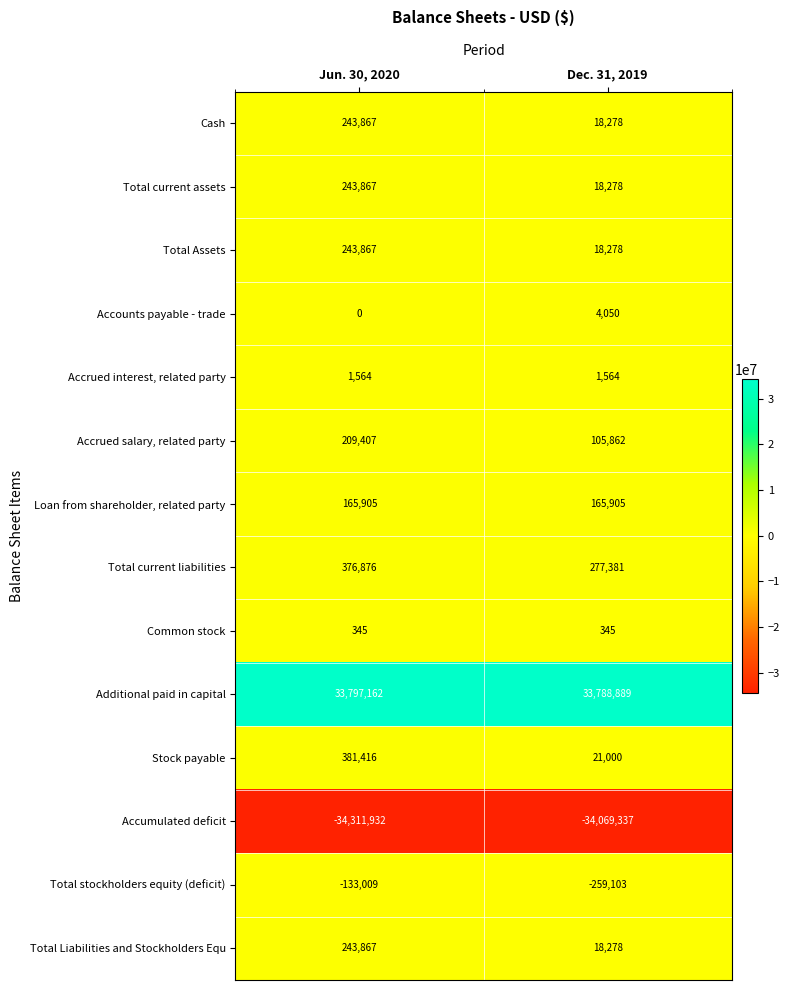

What is the difference between the maximum and minimum values in the Accounts payable - trade series?

4050